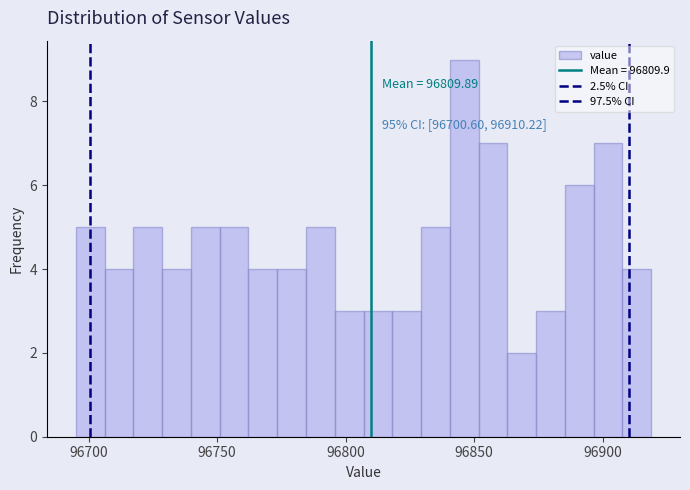

Read against the x-axis, roughly where is the centre of the tallest bar?

96845